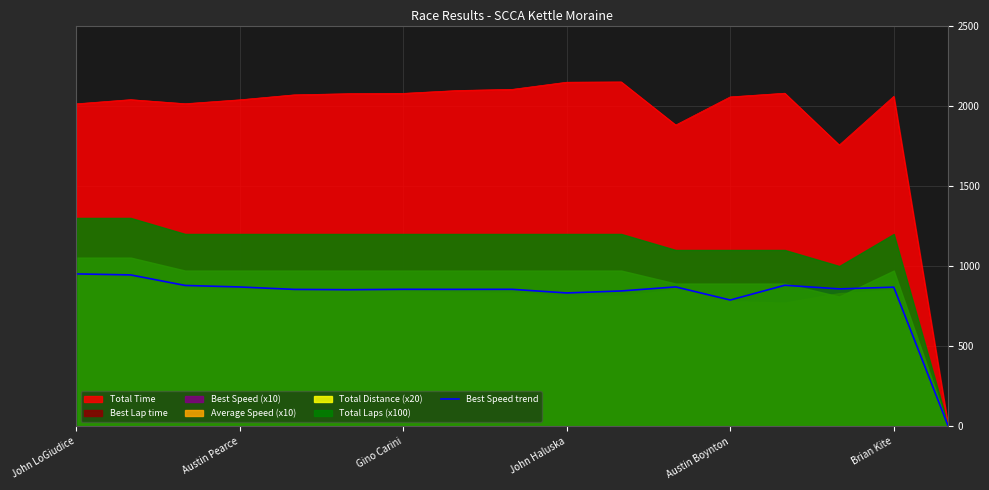

What is the highest value of the Total Time series?

2148.4